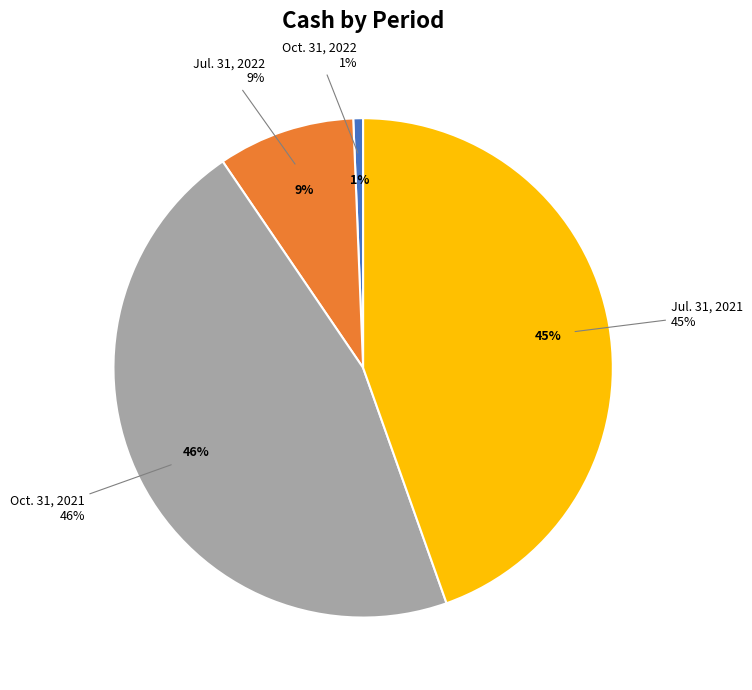

Is it true that Oct. 31, 2021 is 46% of the pie?

True